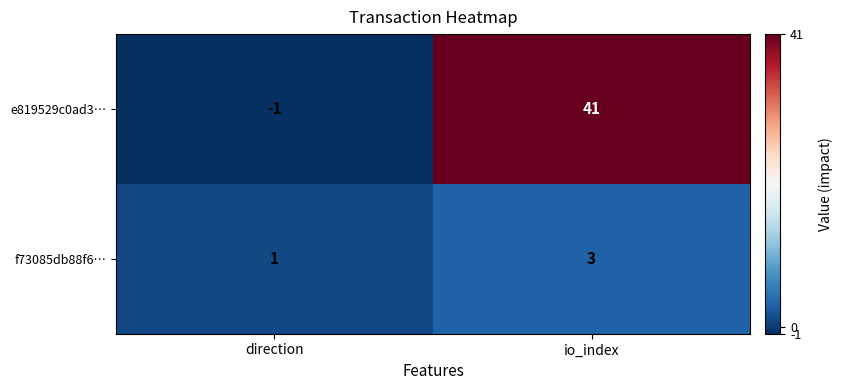

Is it true that e819529c0ad3… equals 0 at direction?

False